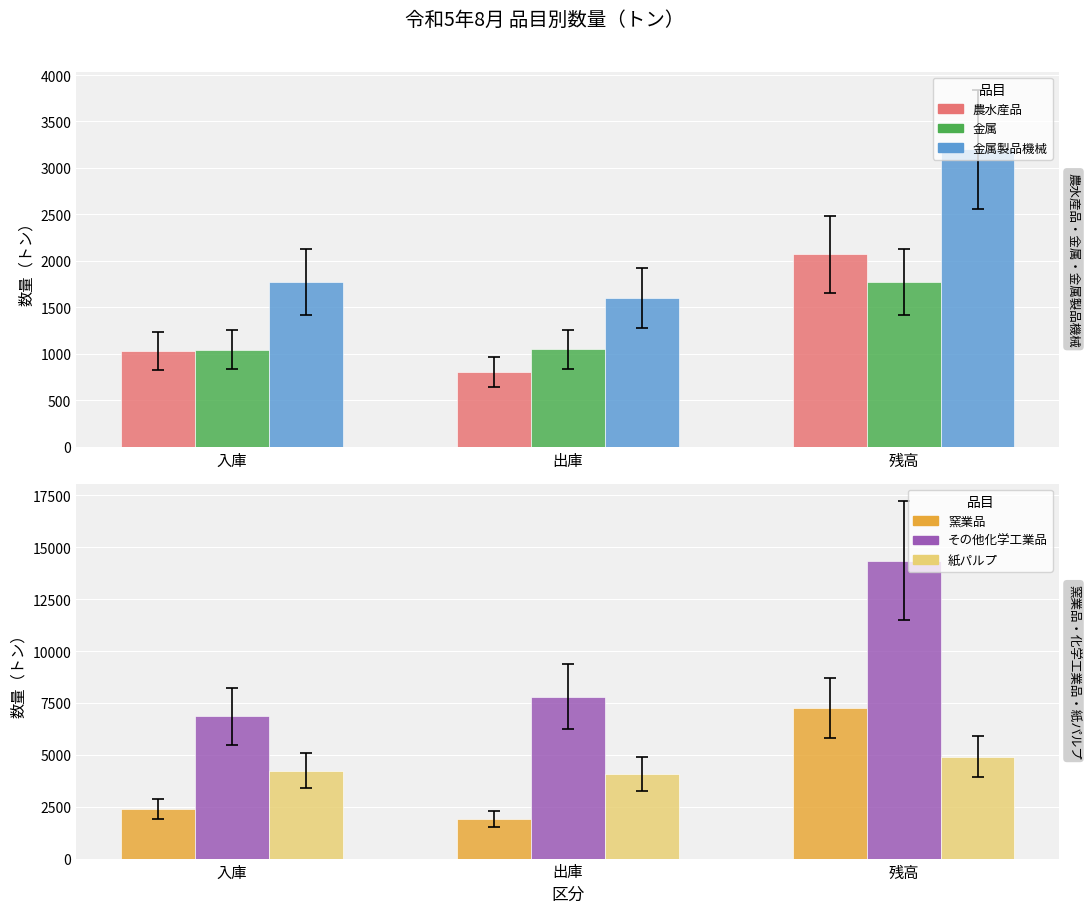

At which label is 農水産品 closest to 1439?

入庫